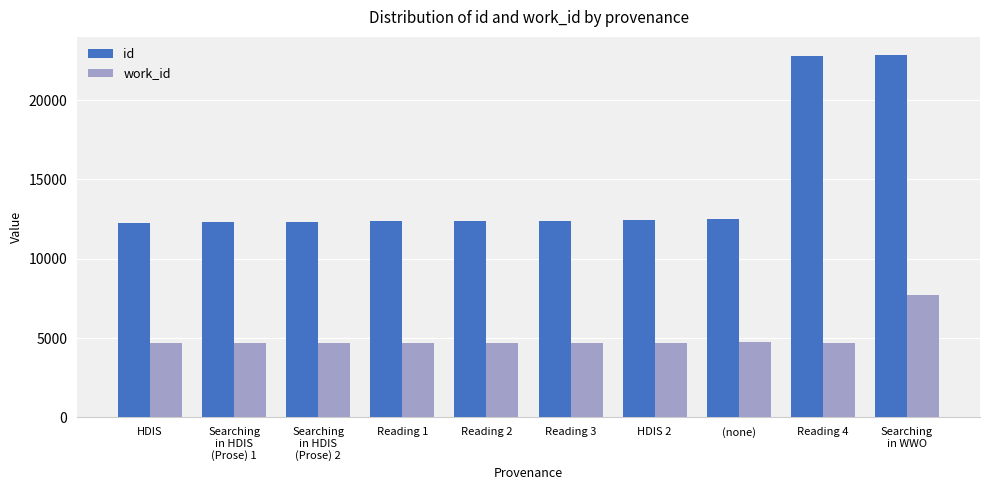

The value of work_id at Reading 1 is 4687. True or false?

True